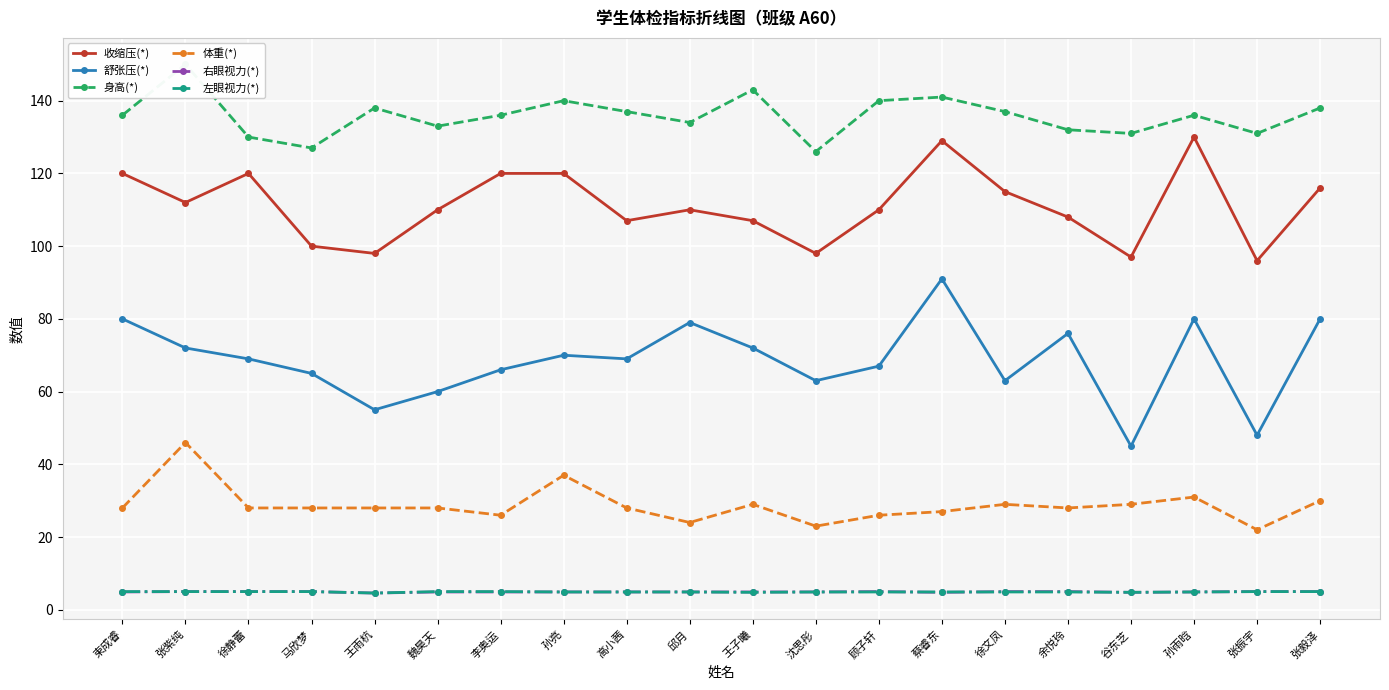

What is the value of the 身高(*) point at the 15th from the left?

137.0